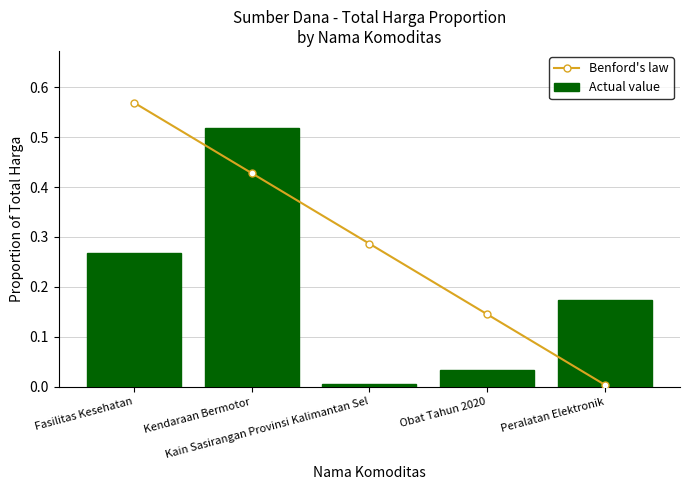

Is the value of Actual value at Kain Sasirangan Provinsi Kalimantan Sel greater than the value of Benford's law at Kain Sasirangan Provinsi Kalimantan Sel?

No